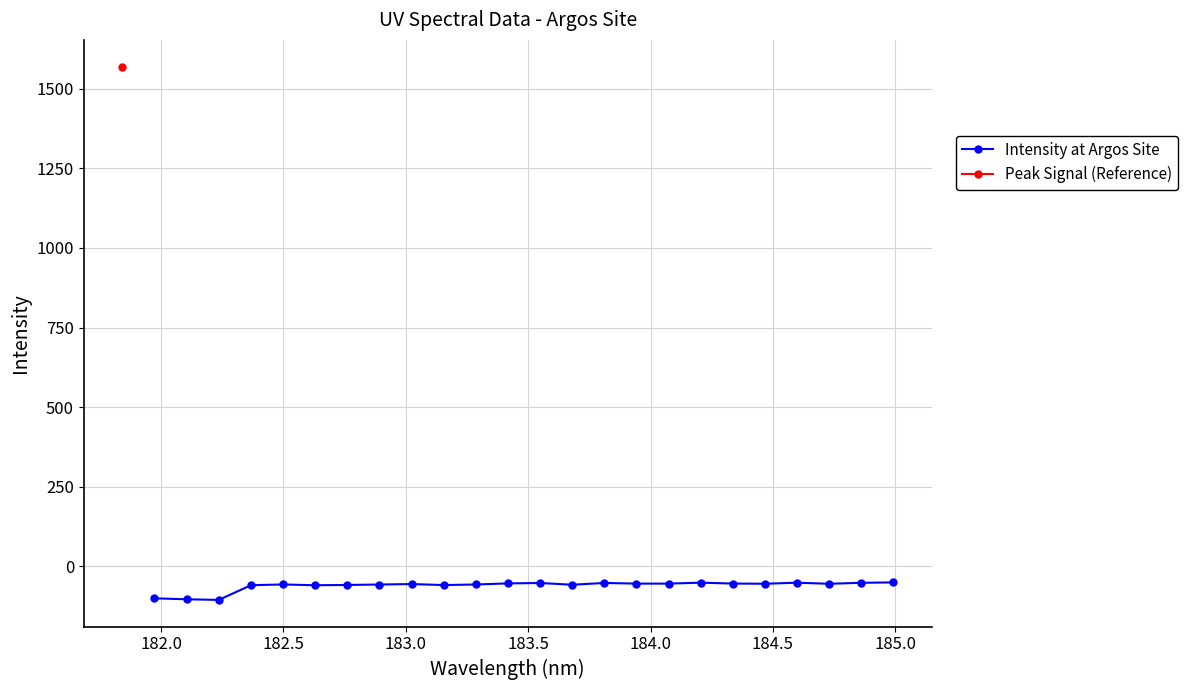

What is the lowest value of the Intensity at Argos Site series?

-105.5